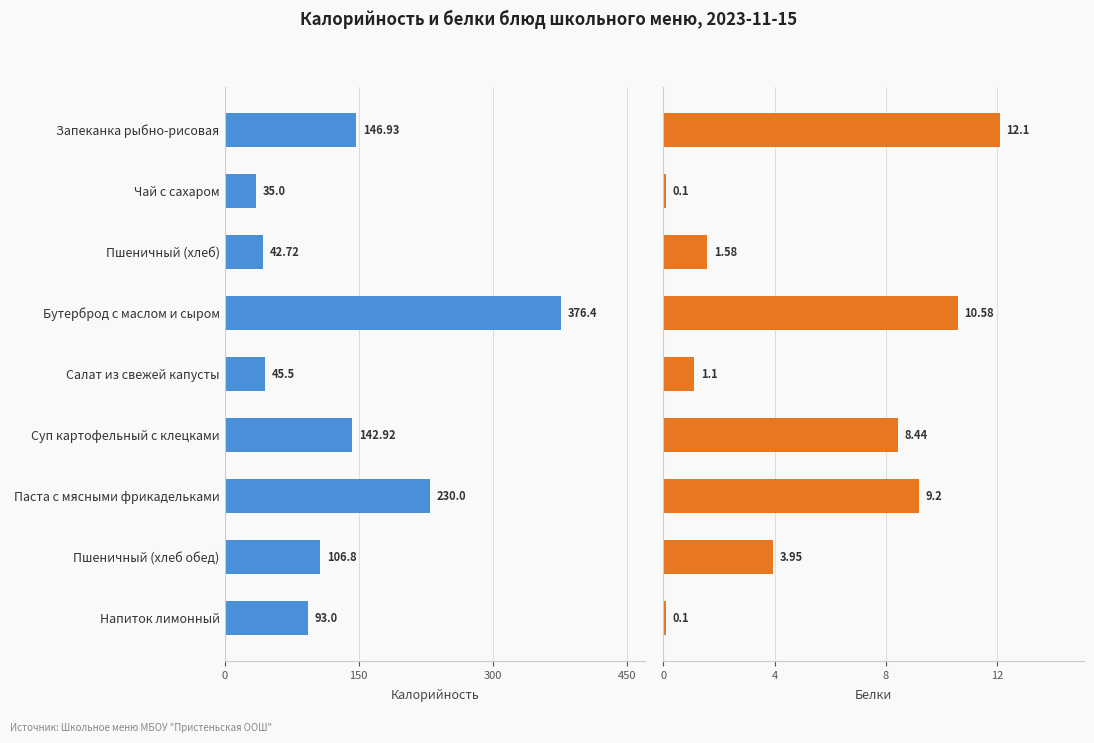

What is the value of the Белки bar at the 1st from the left?

12.1